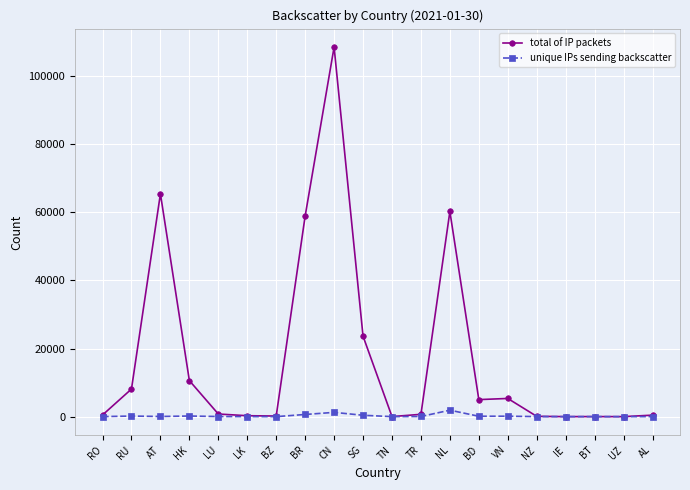

What is the label of the 13th point from the right?

BR